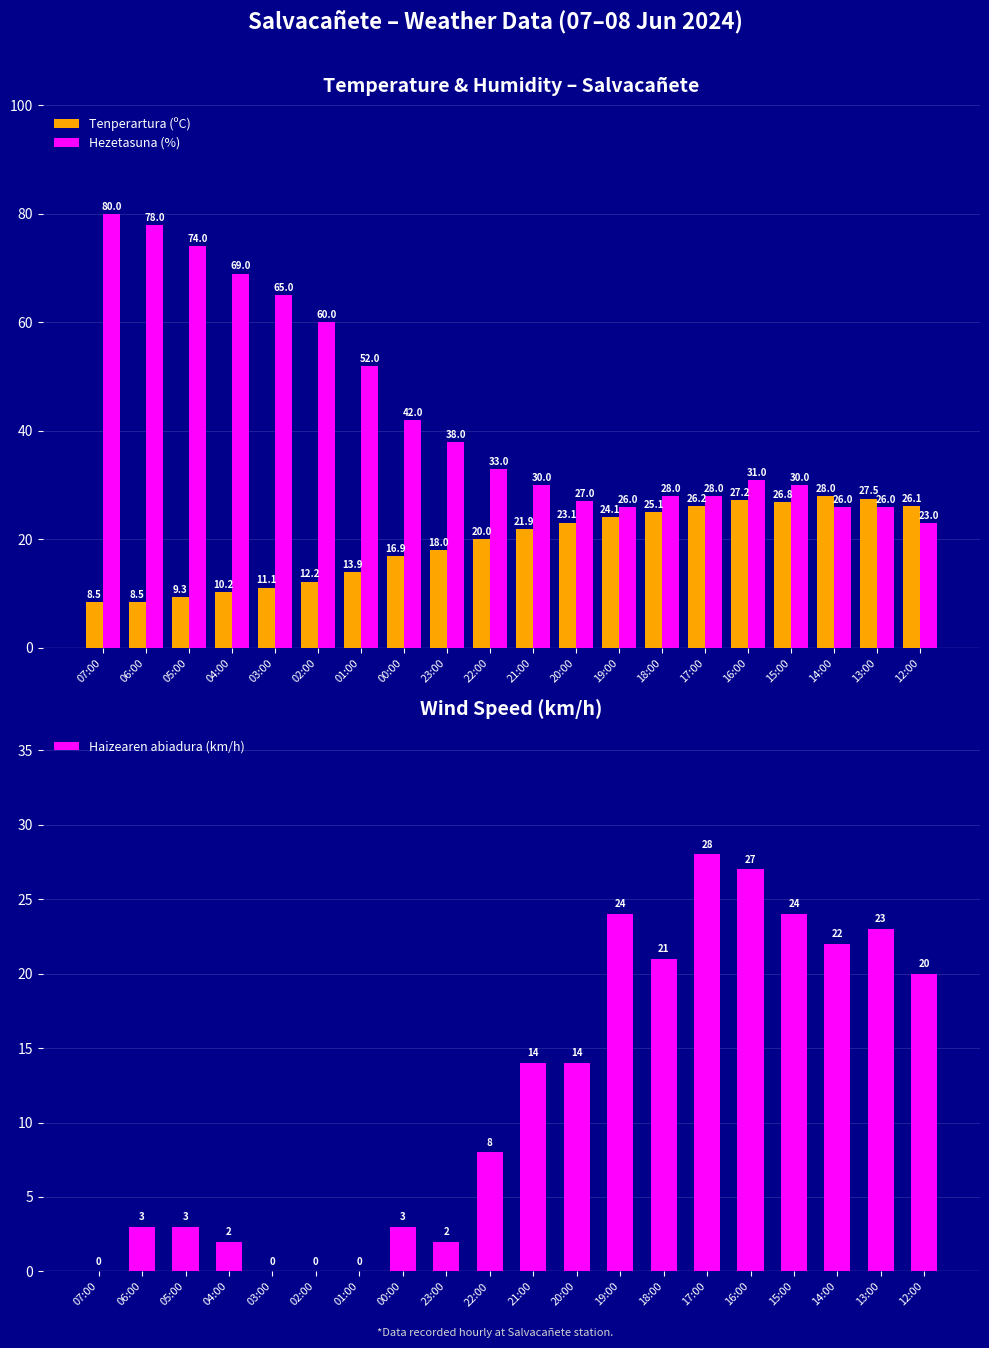

What is the spread (max minus min) of values at 14:00?

6.0